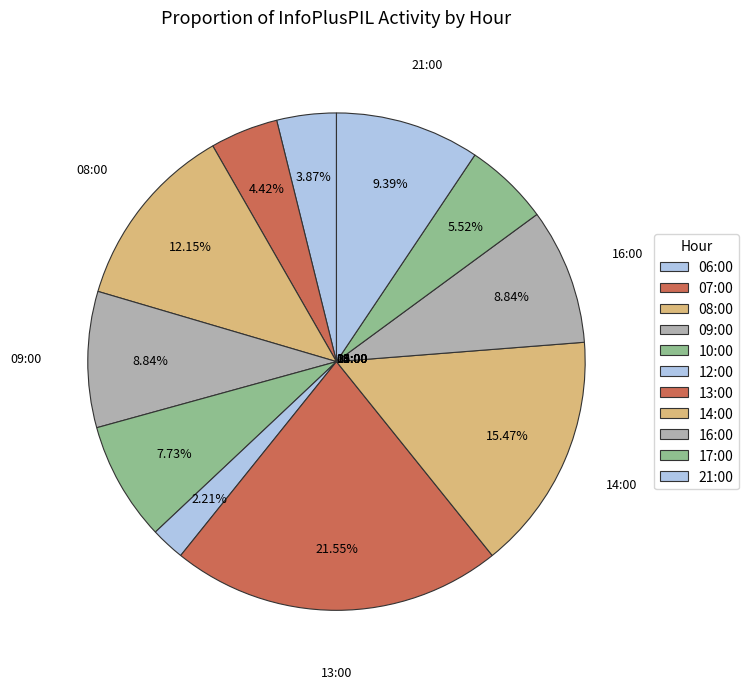

How many segments does this pie chart have?

11